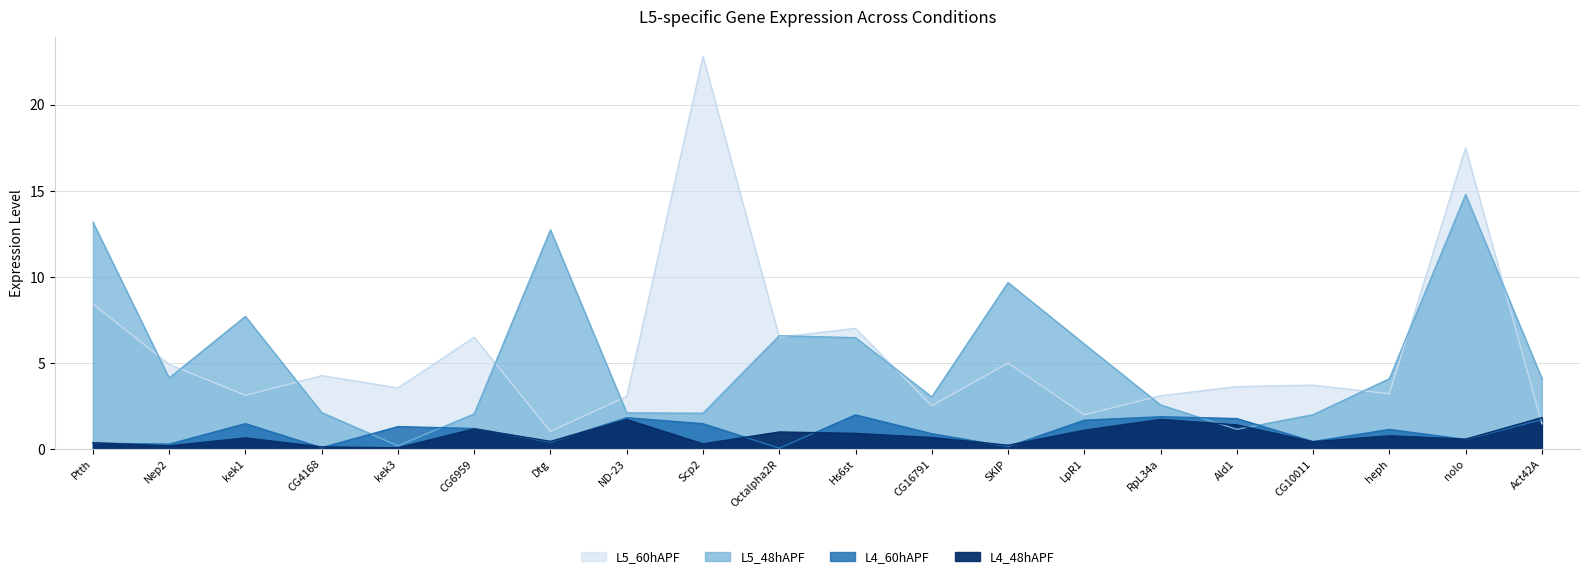

How many intersections are there between L5_48hAPF and L4_60hAPF?

4